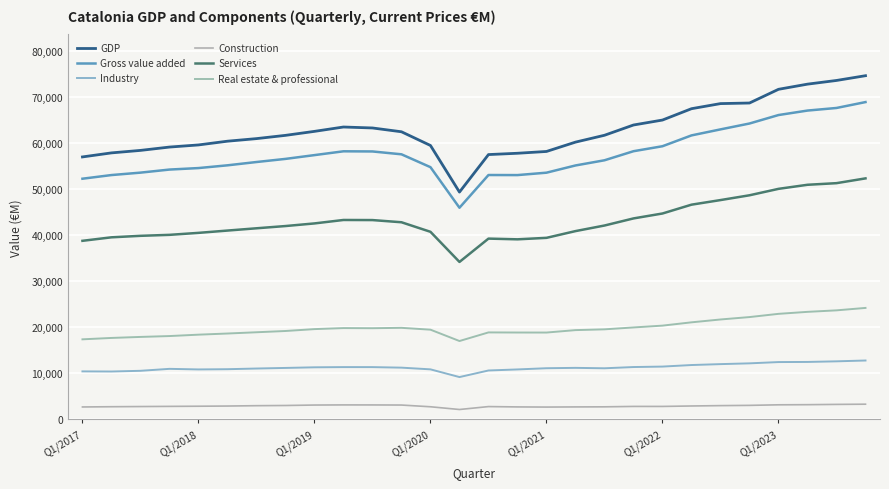

Rank the categories by Construction value from highest to lowest.

27, 26, 25, 24, 9, 10, 11, 8, 23, 7, 22, Q1/2023, 21, Q1/2022, Q1/2021, Q1/2020, 19, 20, Q1/2019, 14, Q1/2018, 12, 18, 15, 17, Q1/2017, 16, 13